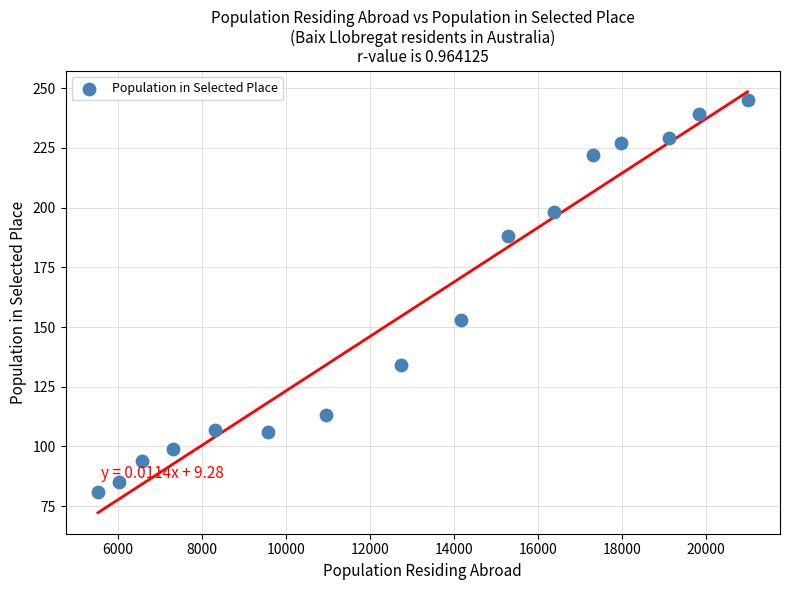

What Y value in the scatter plot is closest to 163?

153